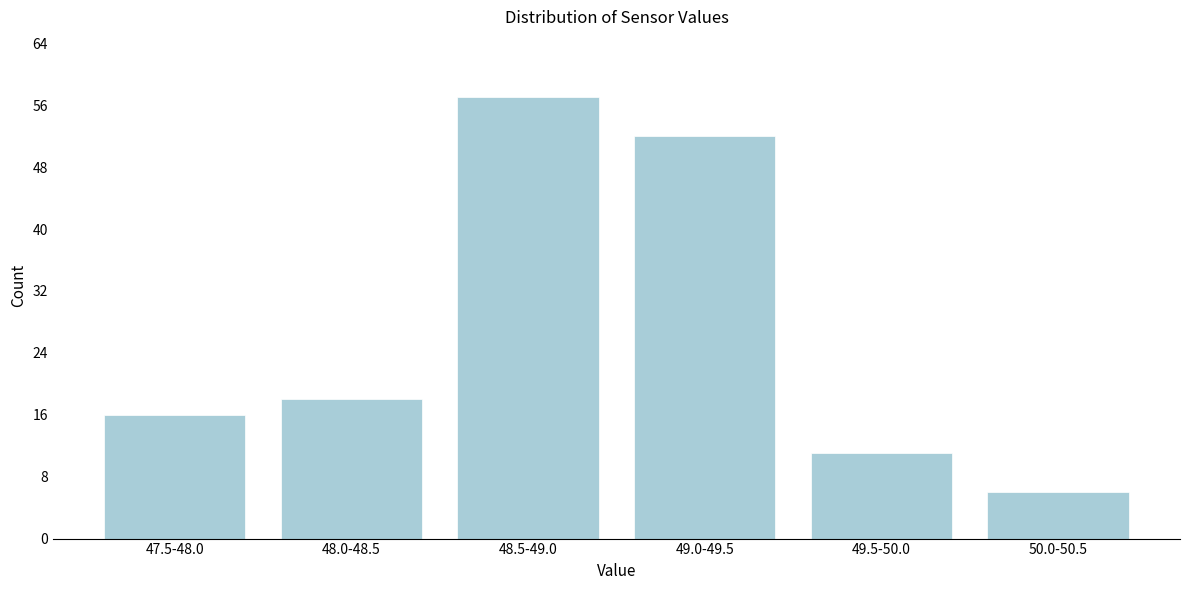

Reading left to right, list all the values displayed in this chart.

16	18	57	52	11	6